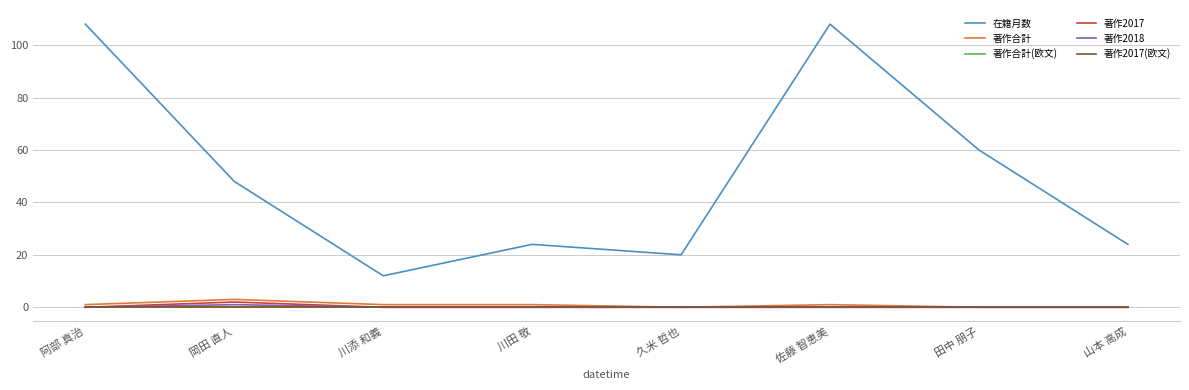

True or false: 著作2017 and 在籍月数 cross at least once.

False